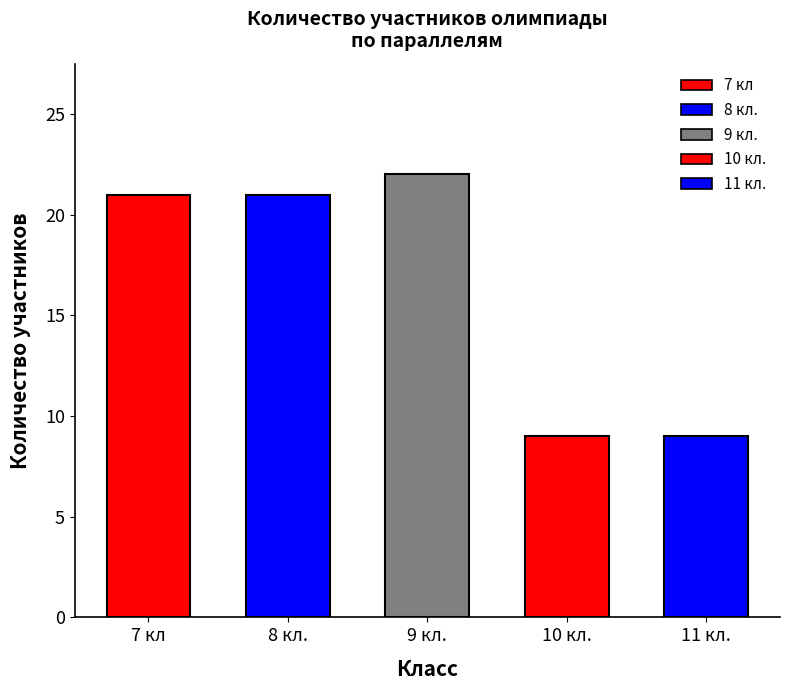

Reading left to right, list all the values displayed in this chart.

21	21	22	9	9